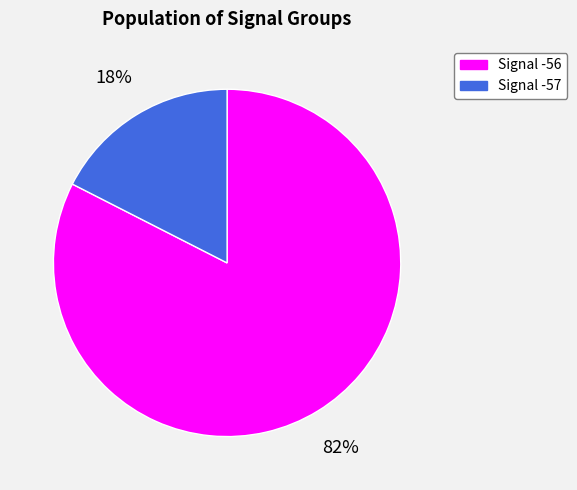

Is there any slice that represents more than half of the pie?

Yes